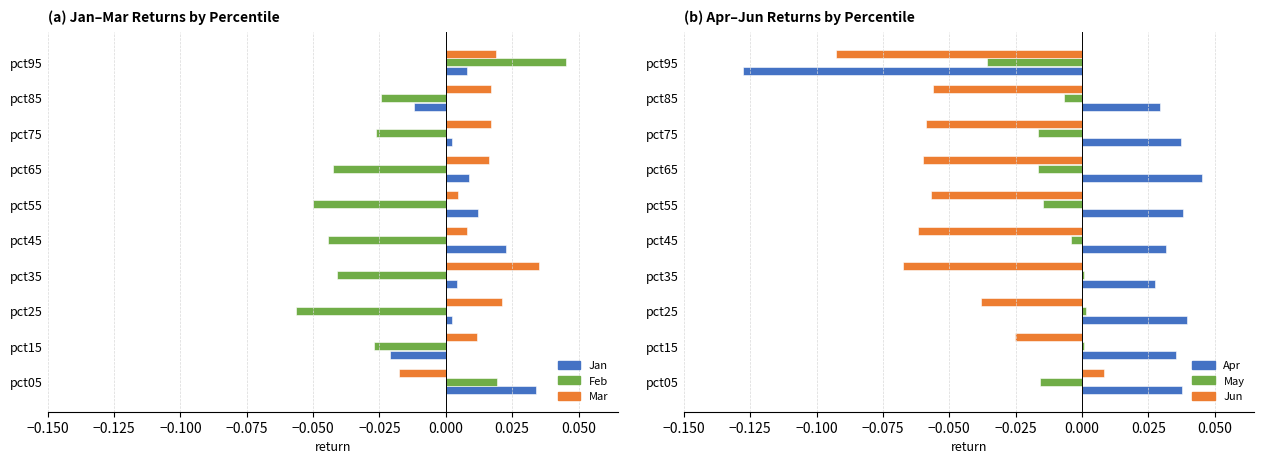

Reading left to right, transcribe all the data shown in this chart.

Jan: 0.0	-0.0	0.0	0.0	0.0	0.0	0.0	0.0	-0.0	0.0
Feb: 0.0	-0.0	-0.1	-0.0	-0.0	-0.0	-0.0	-0.0	-0.0	0.0
Mar: -0.0	0.0	0.0	0.0	0.0	0.0	0.0	0.0	0.0	0.0
Apr: 0.0	0.0	0.0	0.0	0.0	0.0	0.0	0.0	0.0	-0.1
May: -0.0	0.0	0.0	0.0	-0.0	-0.0	-0.0	-0.0	-0.0	-0.0
Jun: 0.0	-0.0	-0.0	-0.1	-0.1	-0.1	-0.1	-0.1	-0.1	-0.1